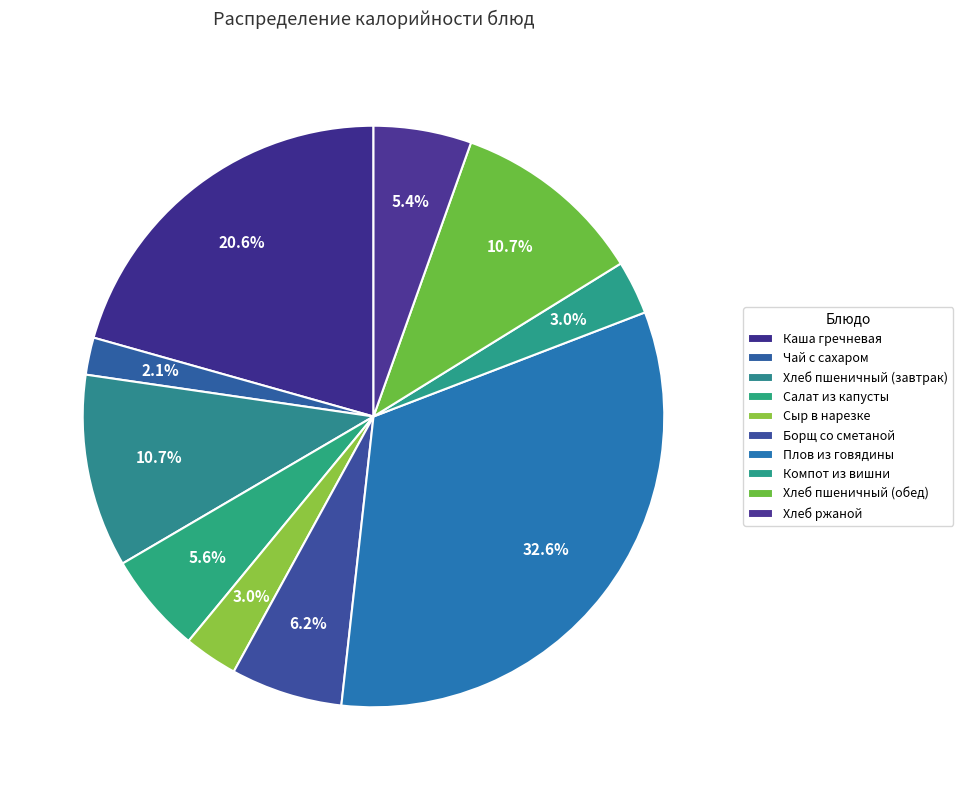

Is there a majority slice in this chart?

No